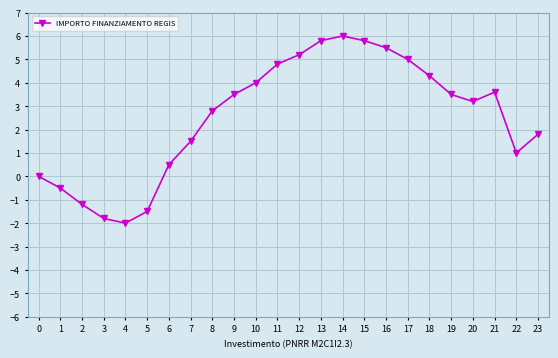

The chart shows a value of 2.2 at 17. True or false?

False